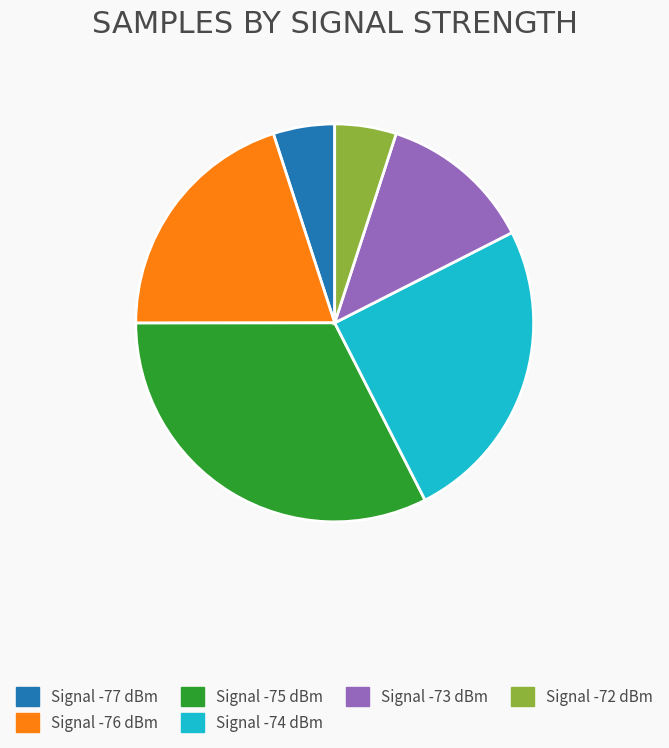

Which category has the biggest portion of the pie?

Signal -75 dBm